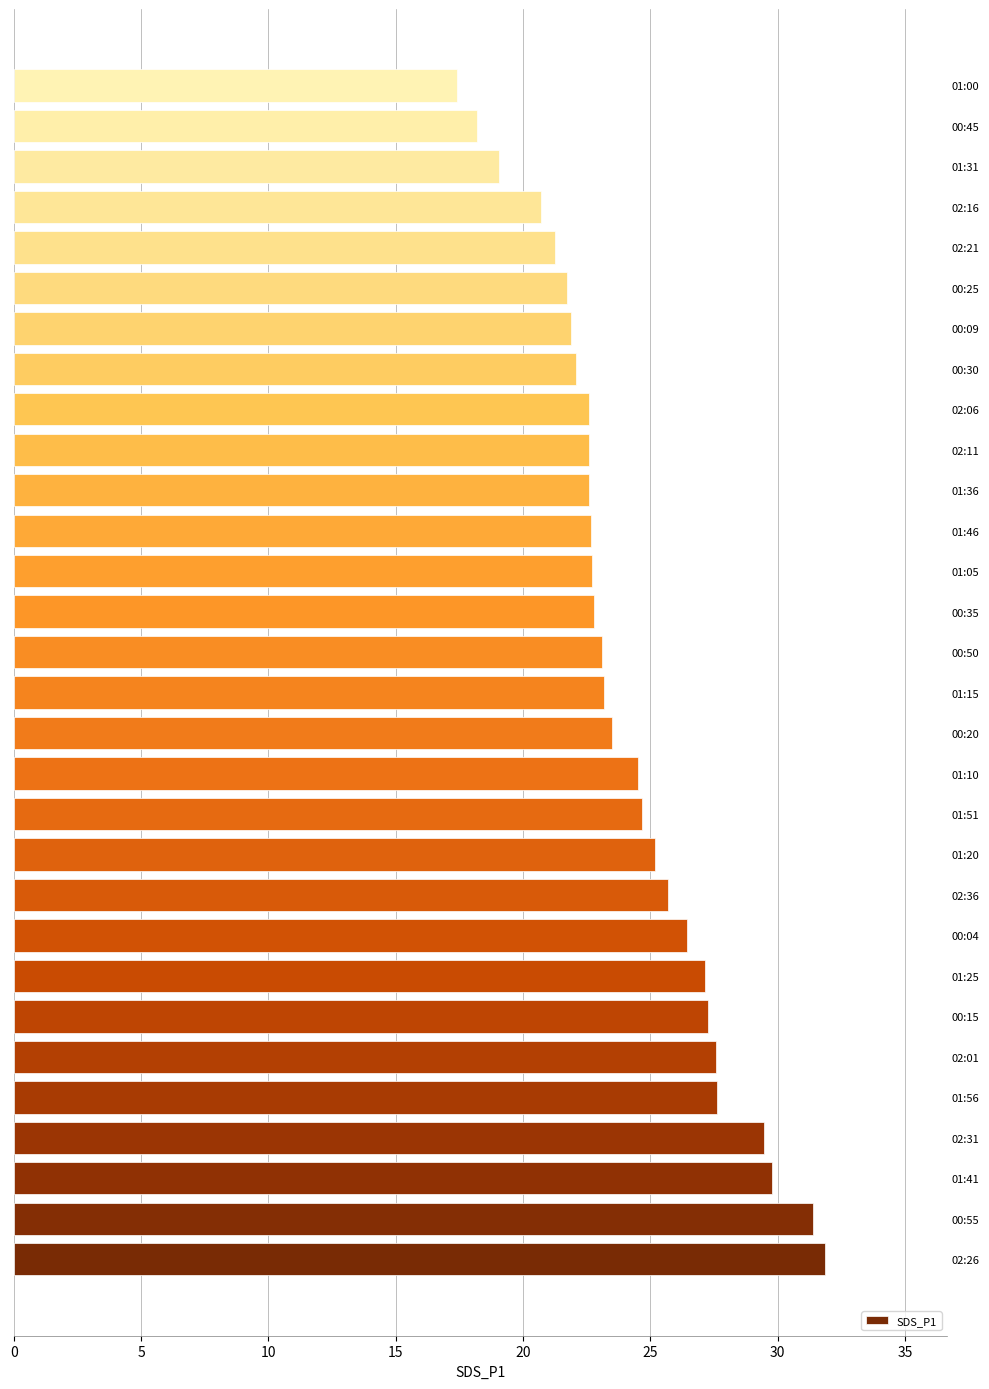

True or false: the data shows 31.4 at 00:55.

True